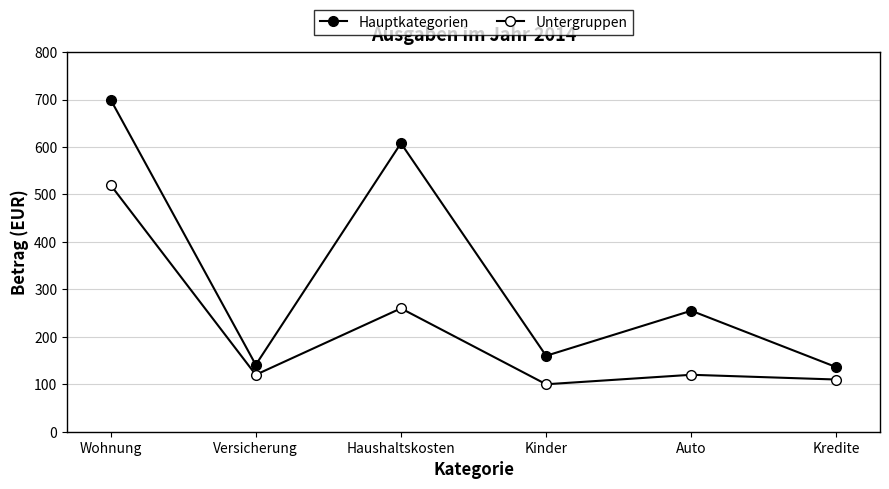

True or false: Untergruppen has more than 2 points higher than both neighbors.

False